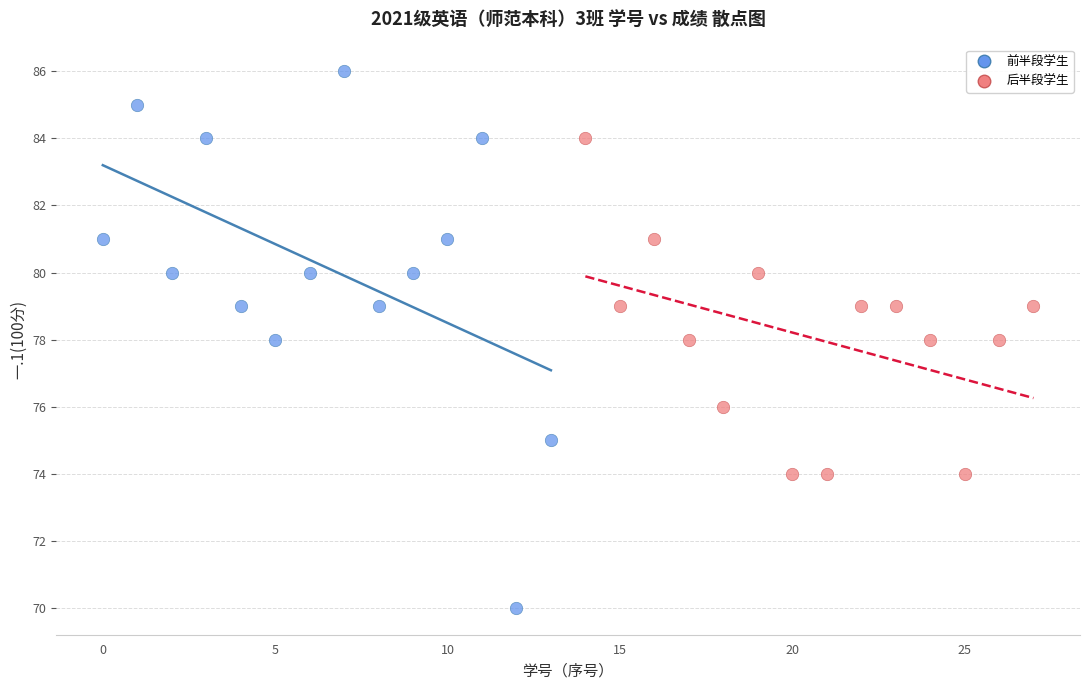

Which series reaches the maximum Y coordinate?

前半段学生